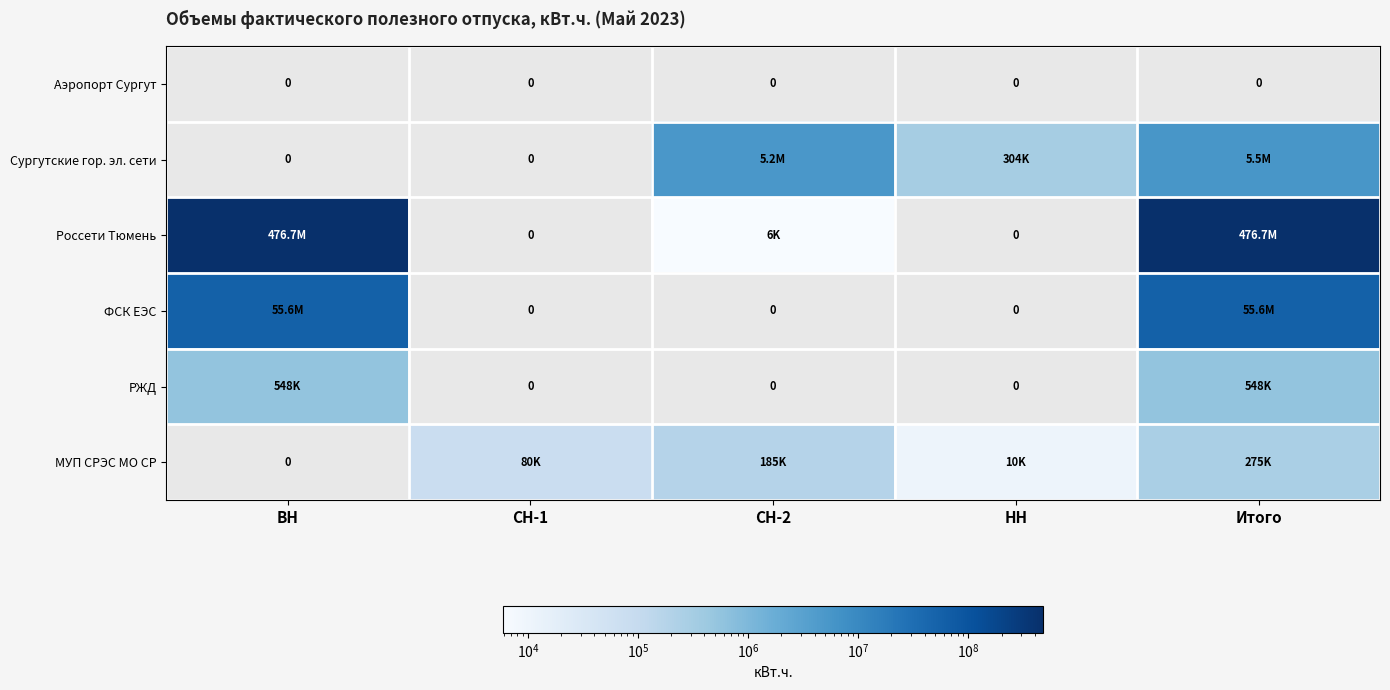

The value of Сургутские гор. эл. сети at Итого is 5462619. True or false?

True